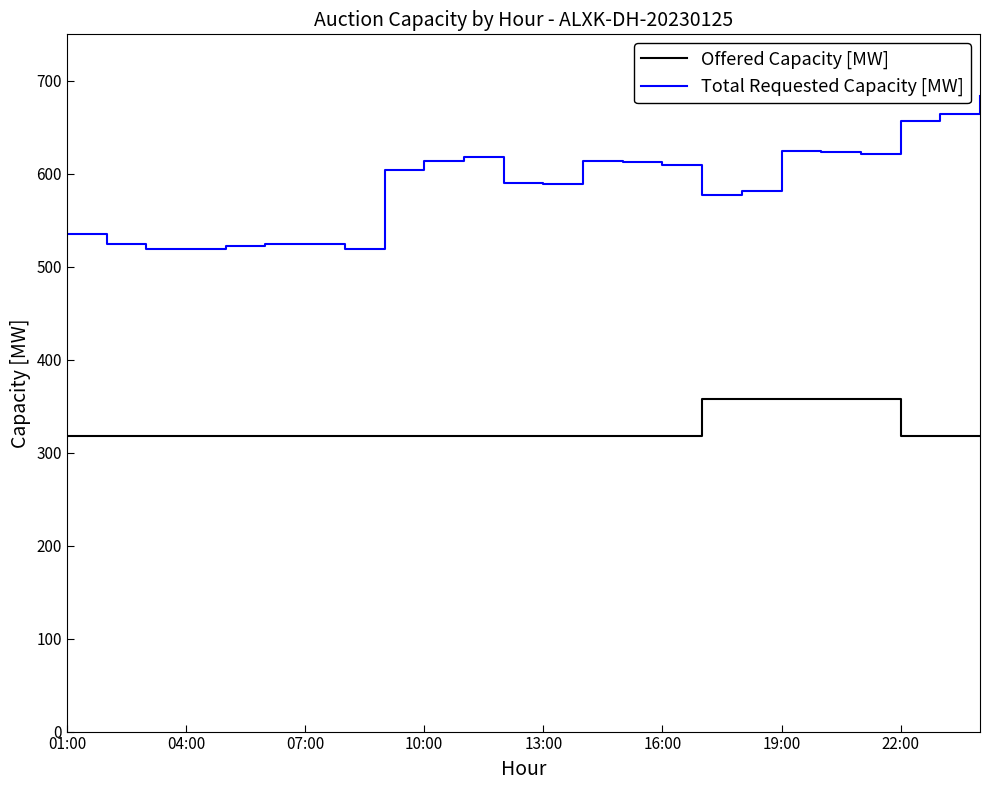

What are all the series names shown in the legend?

Offered Capacity [MW], Total Requested Capacity [MW]